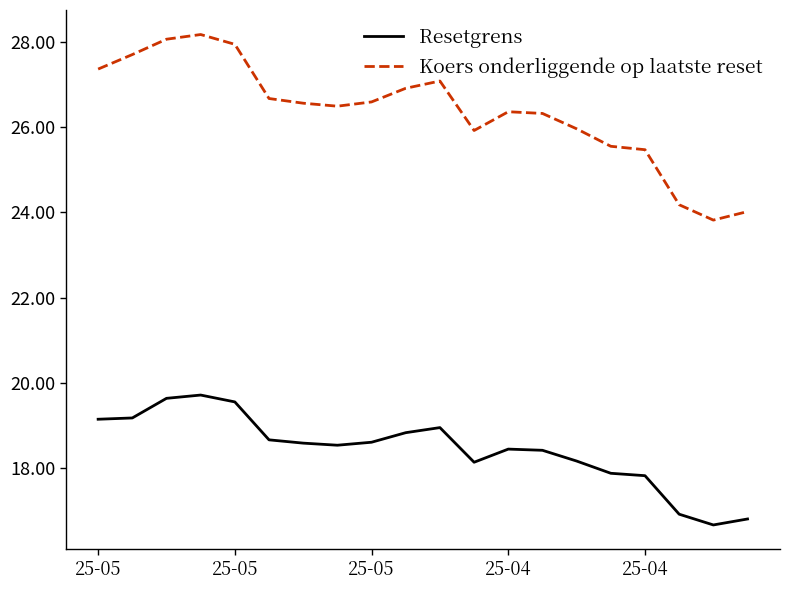

Which series has the widest spread of values?

Koers onderliggende op laatste reset